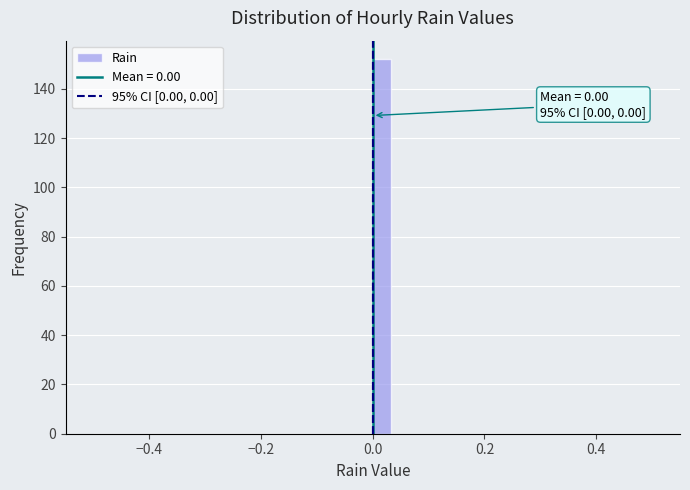

Read against the x-axis, roughly where is the centre of the tallest bar?

0.02